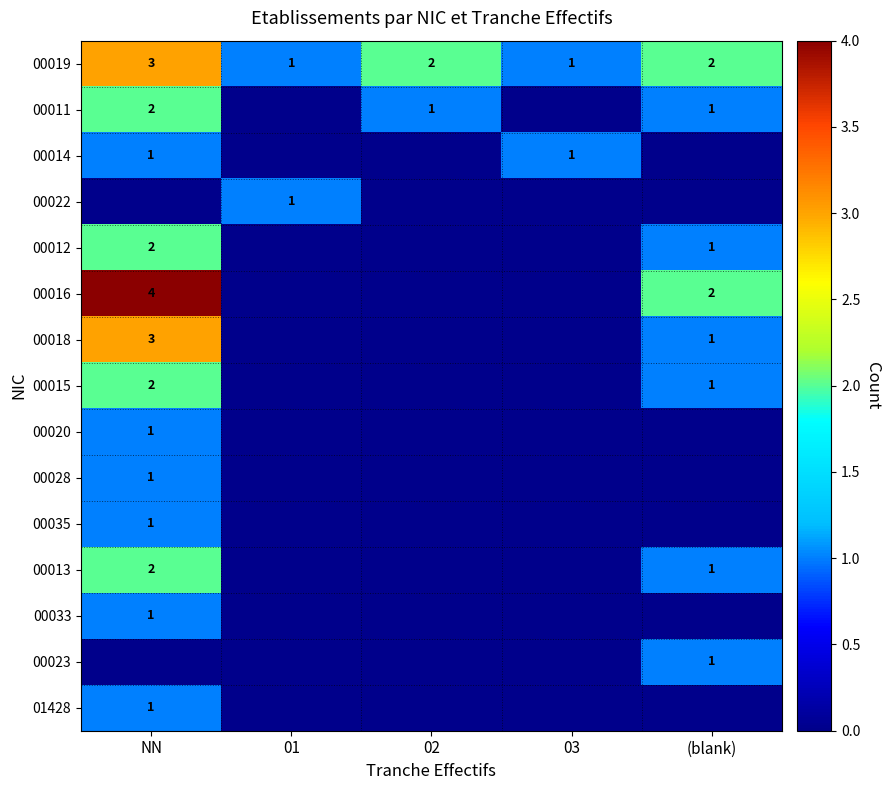

Is it true that 00014 equals 0 at 02?

True